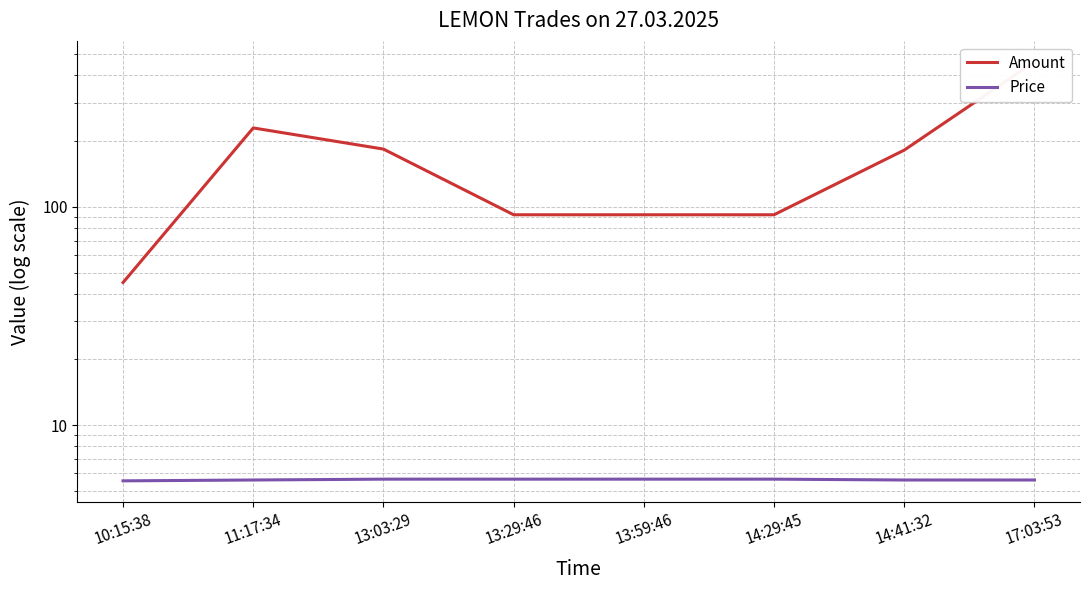

True or false: Amount and Price intersect in this chart.

False